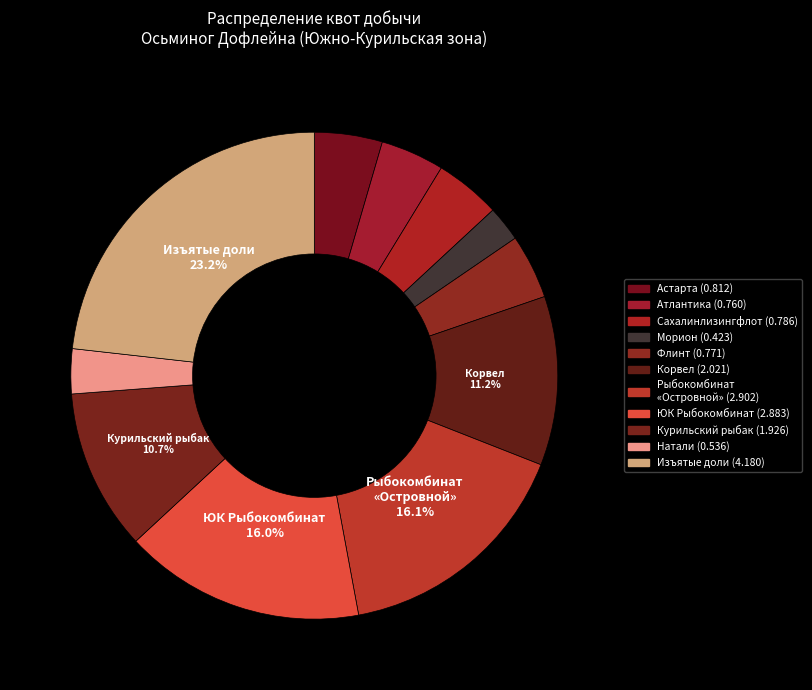

Rank the categories by value from highest to lowest.

Изъятые, нераспределенные доли/квоты, ООО Рыбокомбинат «Островной», ООО ПКФ «Южно-Курильский рыбокомбинат», ООО «Корвел», ЗАО «Курильский рыбак», ООО «НПЦ «Астарта», АО «Сахалинлизингфлот», ООО «Флинт», ООО «Атлантика», ООО «Натали», ООО «Морион»